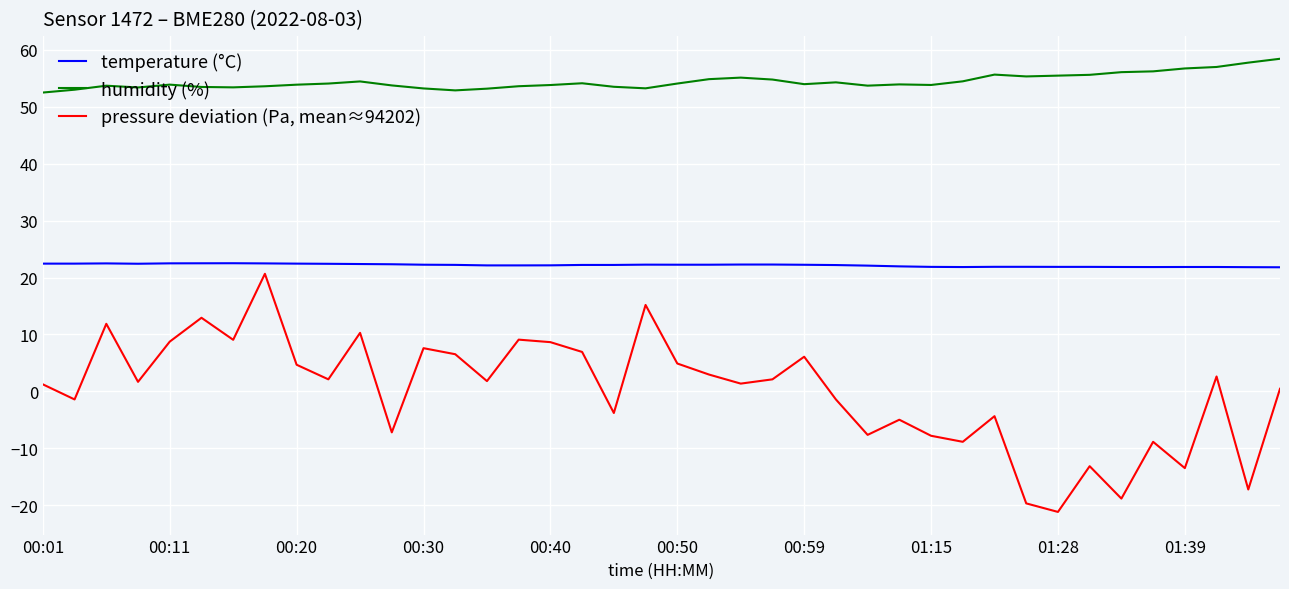

How many values in pressure deviation (Pa, mean≈94202) are above zero?

24